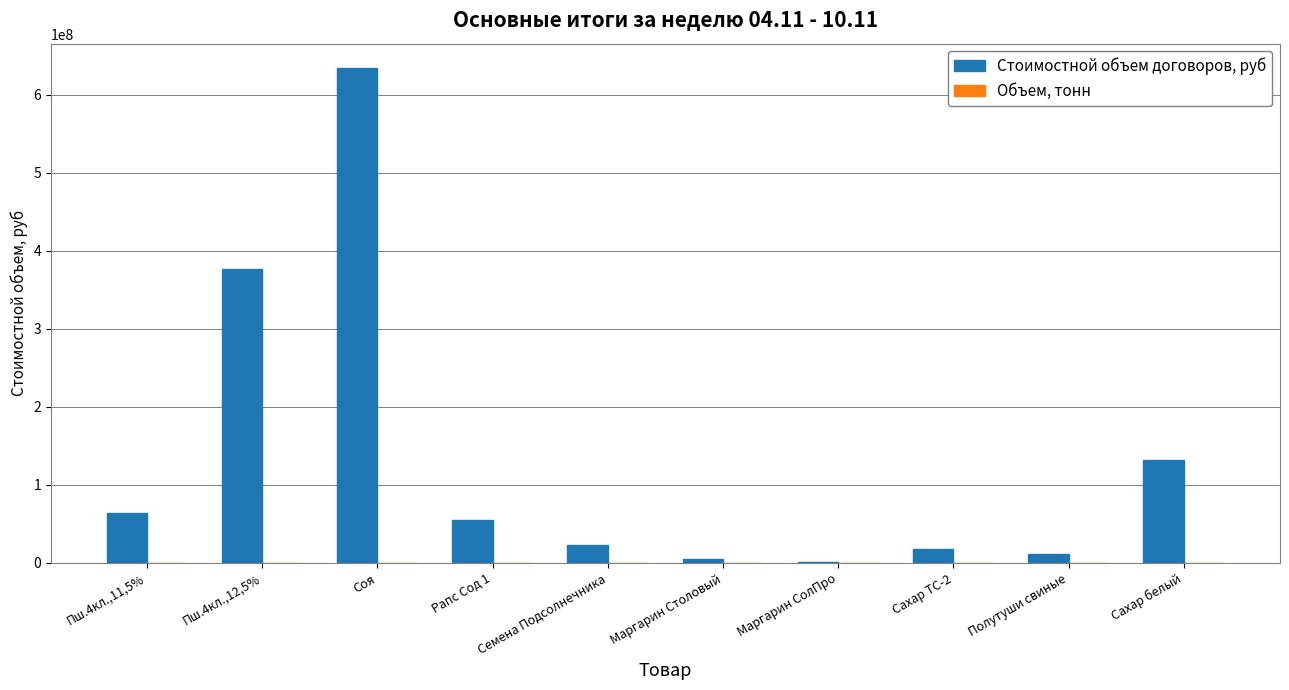

What is the sum of all Стоимостной объем договоров, руб values?

1319412250.0